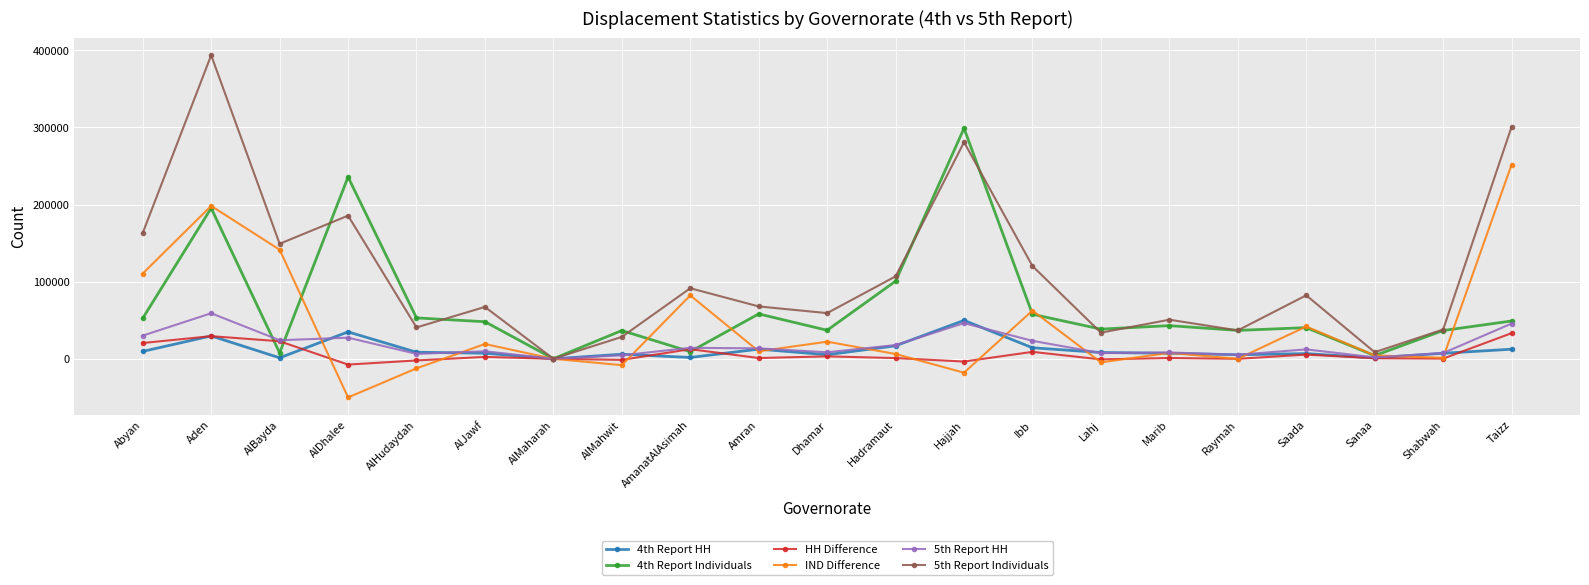

Between AlMahwit and Sanaa, which series saw the biggest shift?

4th Report Individuals